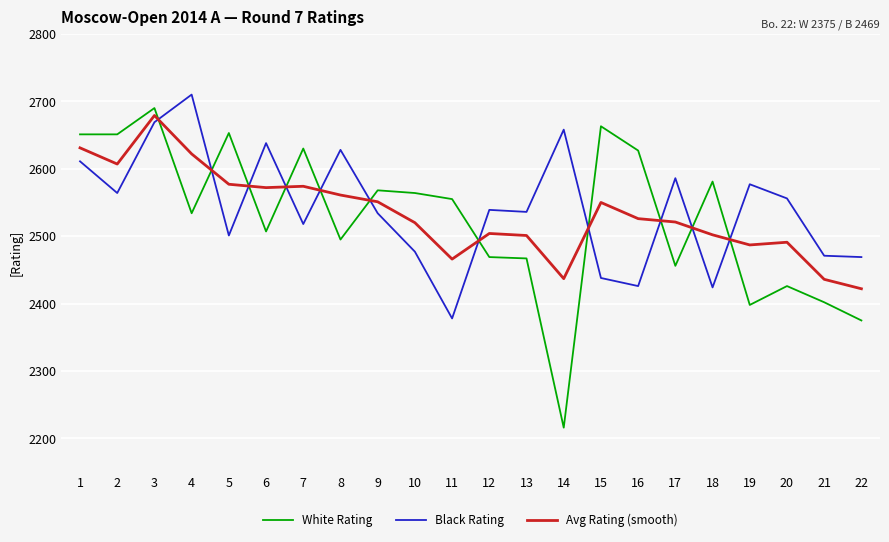

Read the Black Rating value at 2, to the nearest 5.

2565